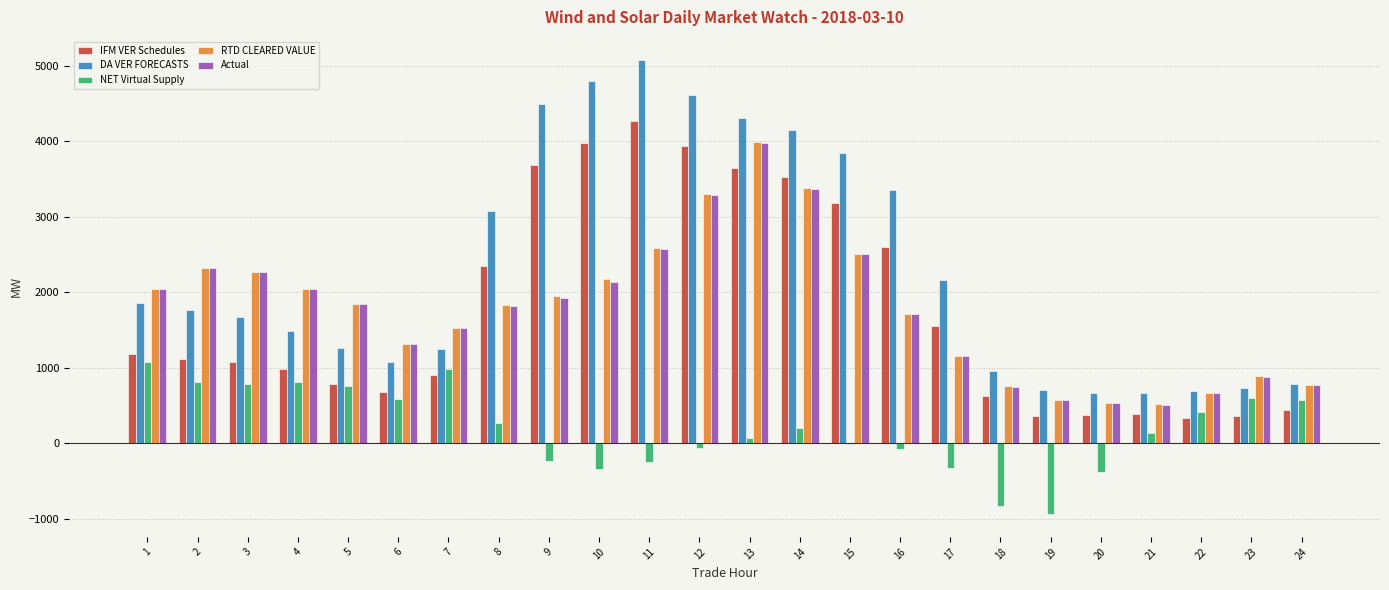

Which series has the largest range (max minus min)?

DA VER FORECASTS